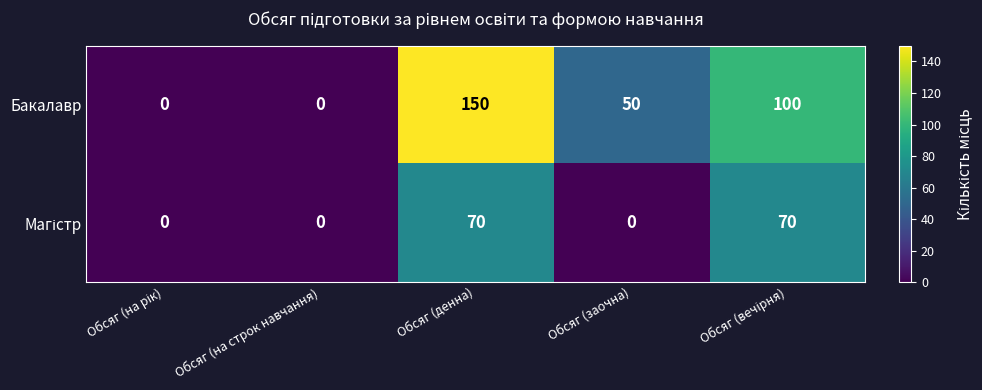

What is the sum of all Бакалавр values?

300